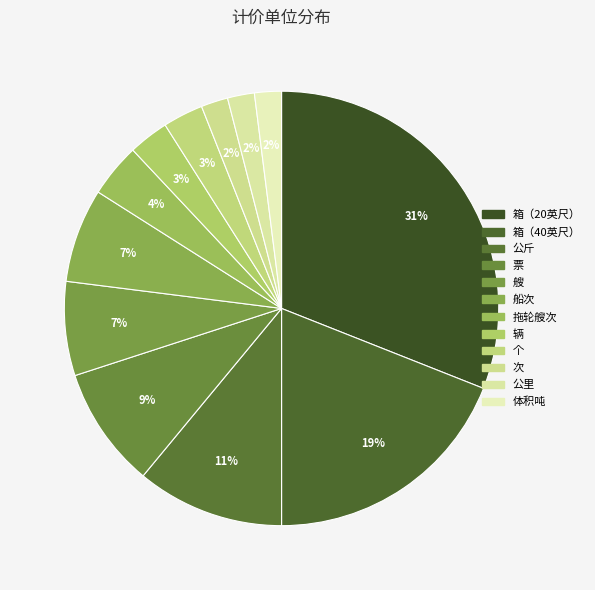

Rank the categories by value from lowest to highest.

次, 公里, 体积吨, 辆, 个, 拖轮艘次, 艘, 船次, 票, 公斤, 箱（40英尺）, 箱（20英尺）